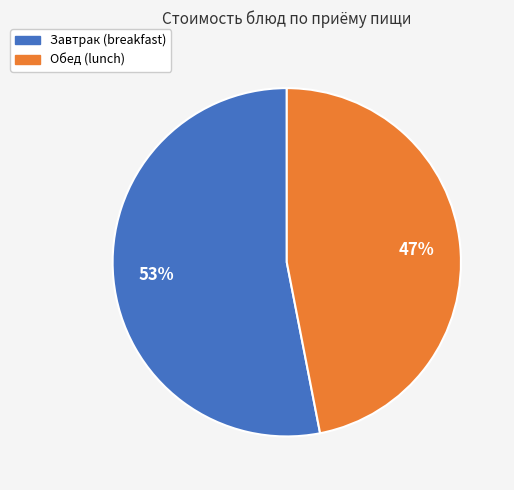

To the nearest percent, what percentage of the pie is Обед (lunch)?

47%